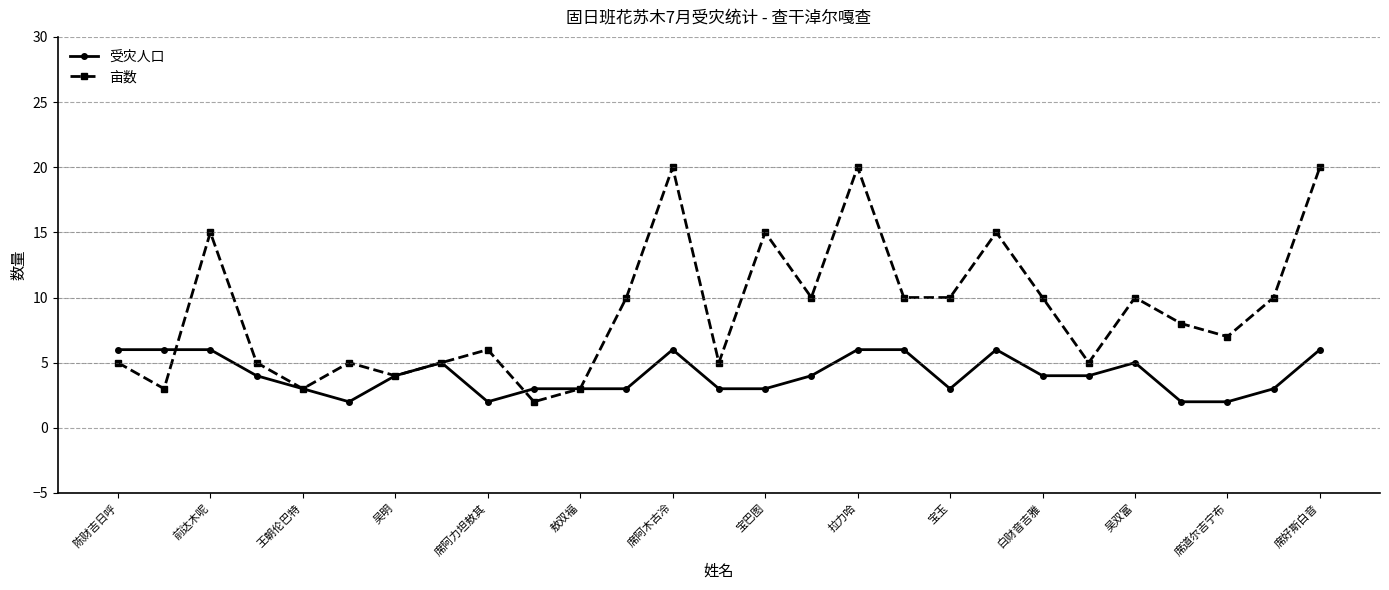

Which series has the widest spread of values?

亩数